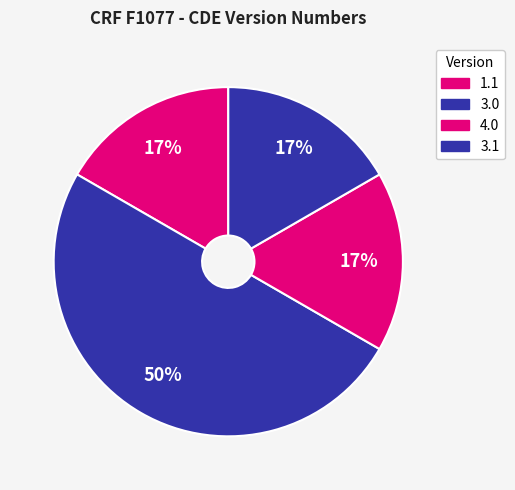

How many segments does this pie chart have?

4